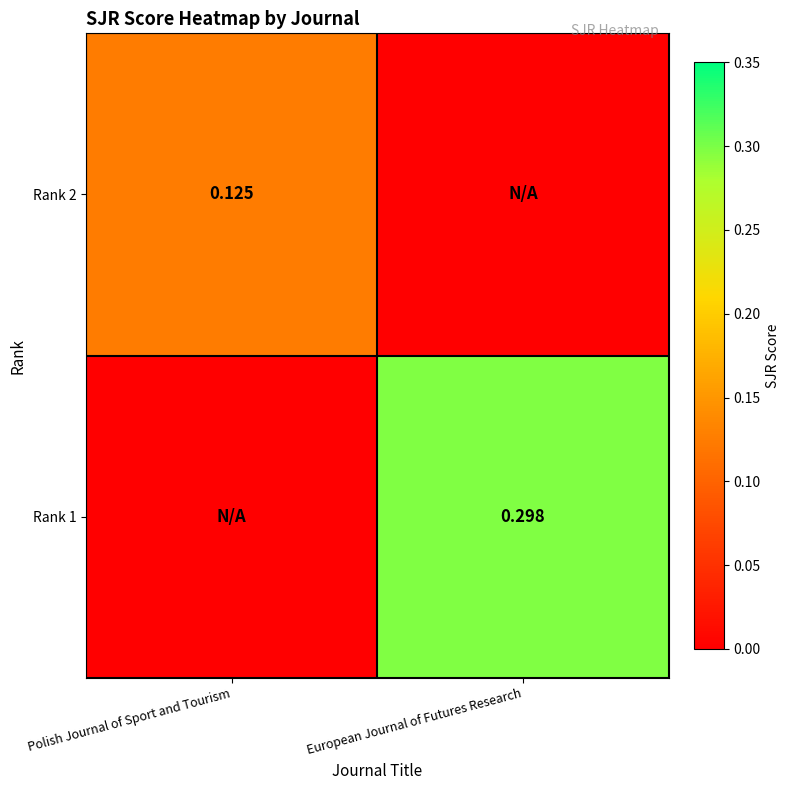

Is the value of Rank 2 at Polish Journal of Sport and Tourism greater than the value of Rank 1 at European Journal of Futures Research?

No